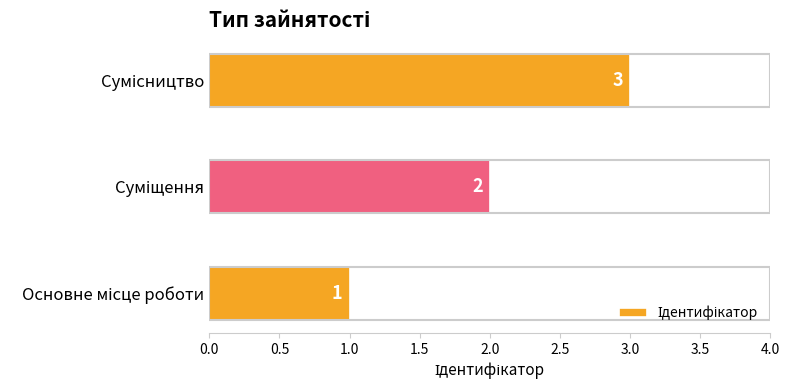

Count the values in the range 1 to 3.

3